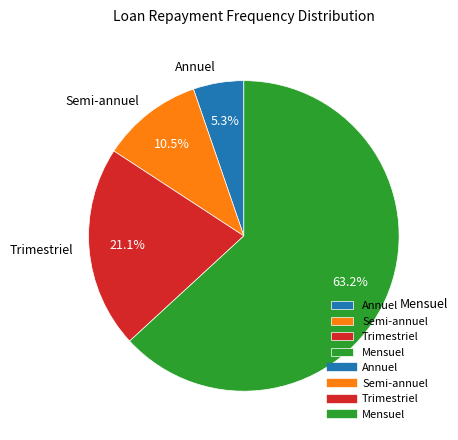

Which slice represents more than half of the pie?

Mensuel